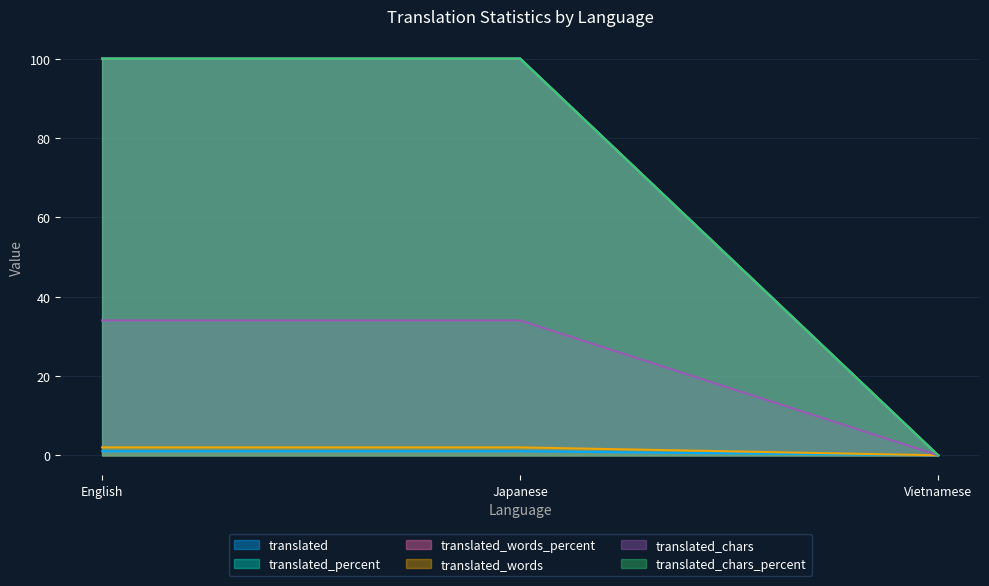

What is the average value of the translated_words_percent series?

67